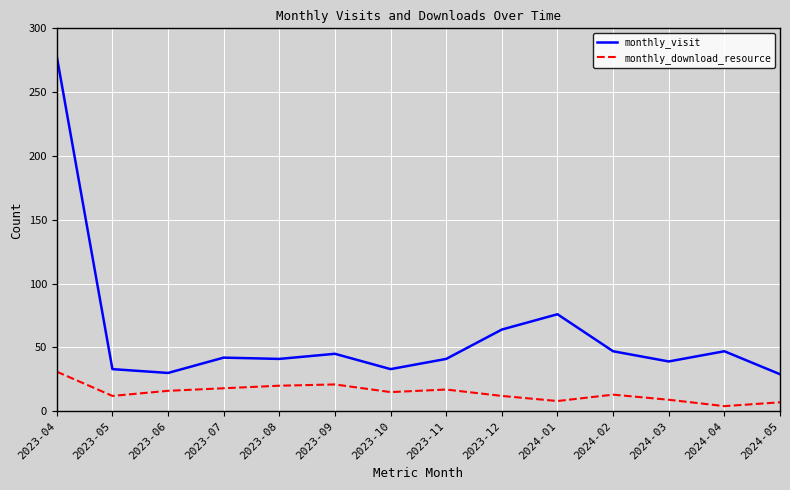

Which category has the highest value in the monthly_visit series?

2023-04